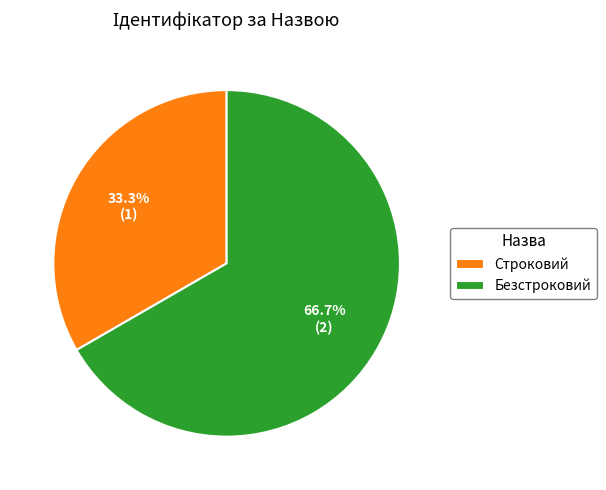

Which category has the biggest portion of the pie?

Безстроковий